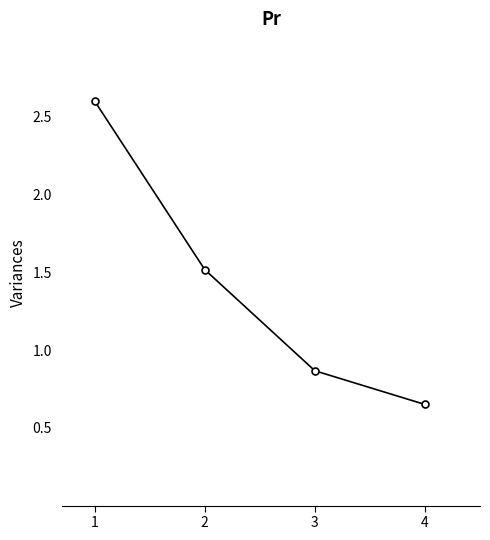

Between 3 and 4, which is larger?

3